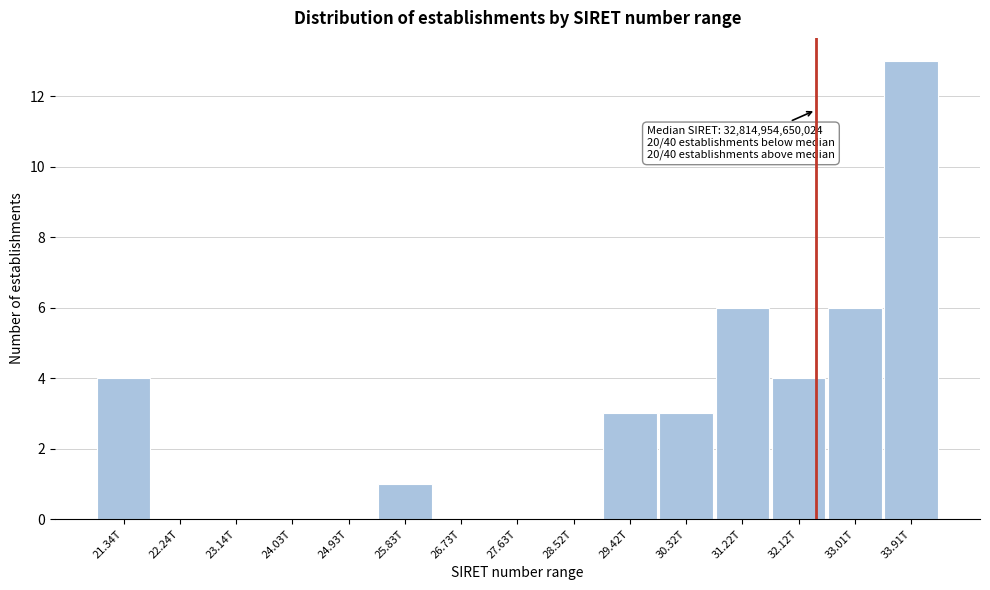

Reading left to right, transcribe all the data shown in this chart.

21.34T=4	22.24T=0	23.14T=0	24.03T=0	24.93T=0	25.83T=1	26.73T=0	27.63T=0	28.52T=0	29.42T=3	30.32T=3	31.22T=6	32.12T=4	33.01T=6	33.91T=13